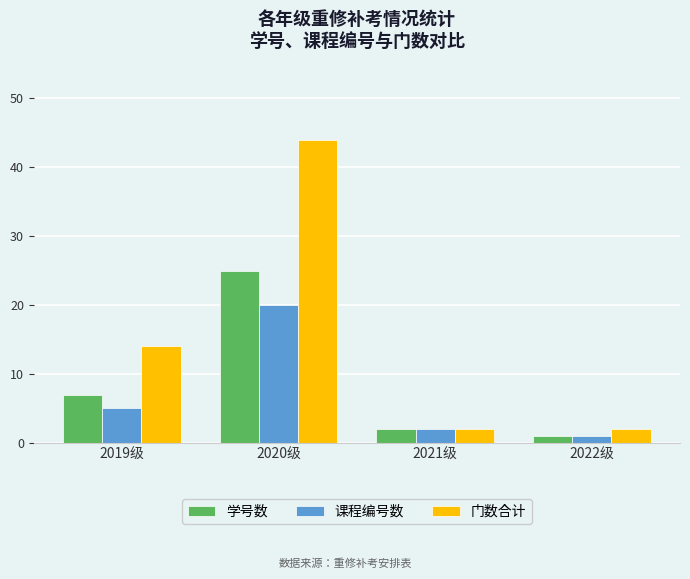

At which category is the sum across all series the highest?

2020级